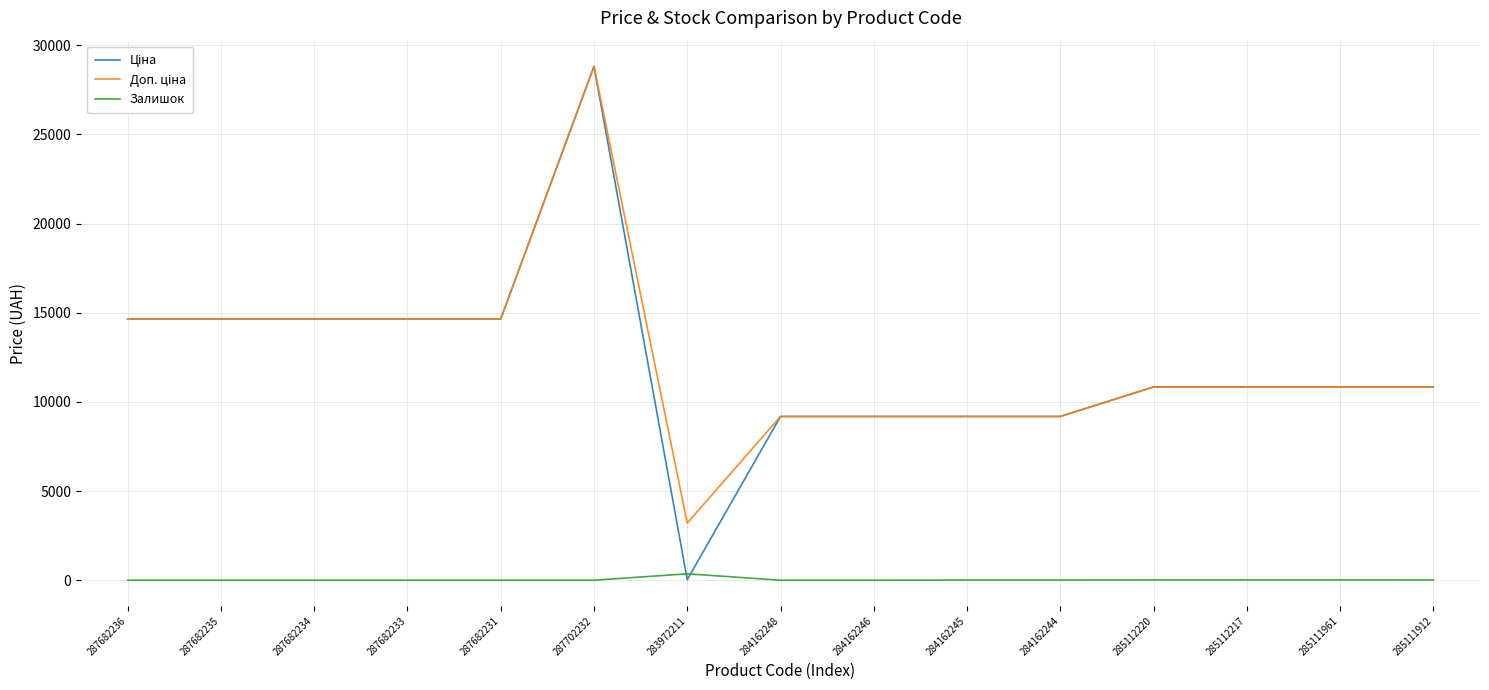

Is this an area chart (filled region under the line)?

No